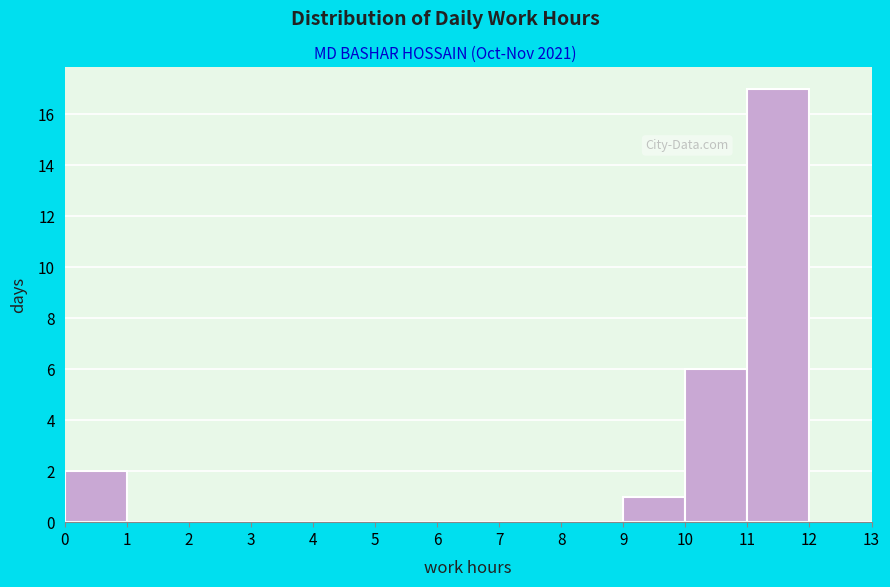

Reading left to right, list every bar in this chart as the range it spans on the x-axis followed by its height. The values are not printed on the chart, so give them approximately, as read against the axis.

0 to 1: 2
1 to 2: 0
2 to 3: 0
3 to 4: 0
4 to 5: 0
5 to 6: 0
6 to 7: 0
7 to 8: 0
8 to 9: 0
9 to 10: 1
10 to 11: 6
11 to 12: 17
12 to 13: 0